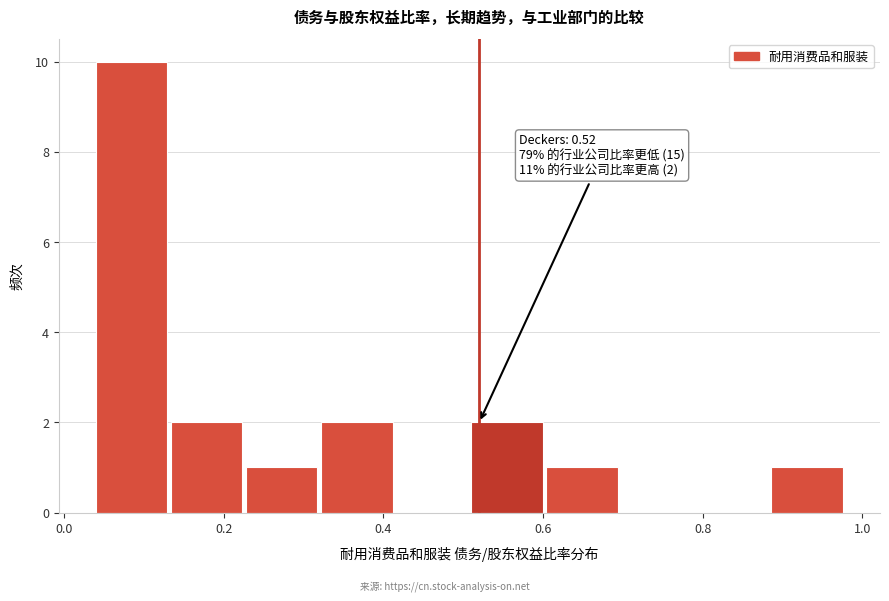

Over which range of the x-axis is the bar tallest?

0.040 to 0.134